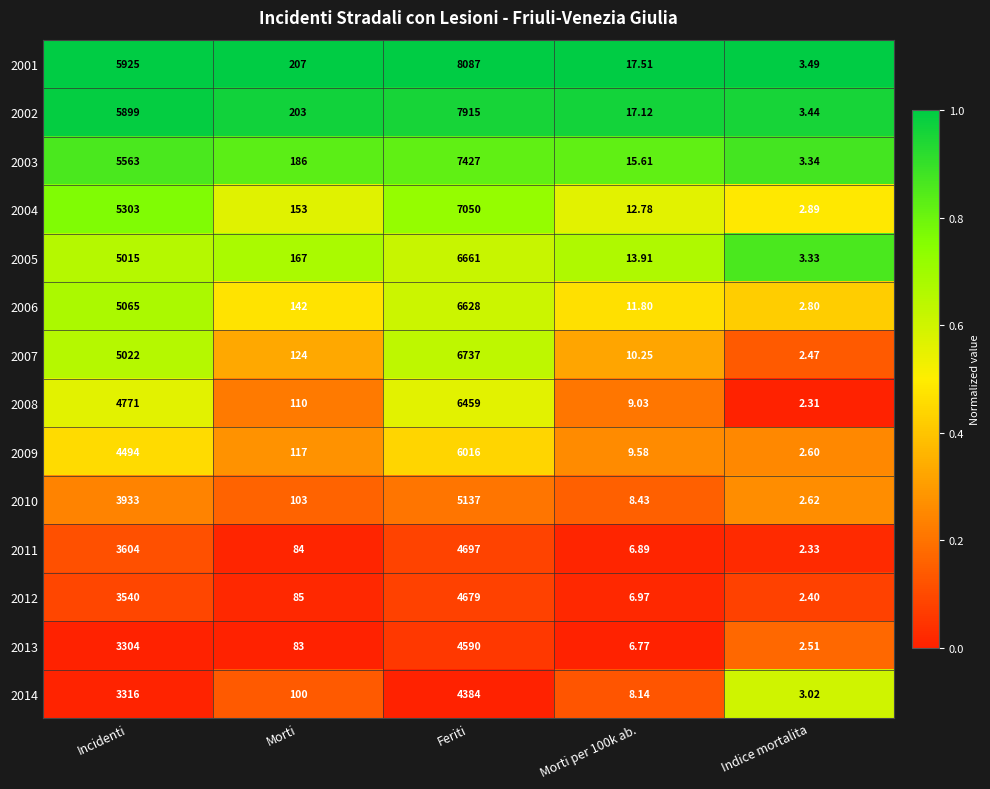

Which series has the largest total across all categories?

2001